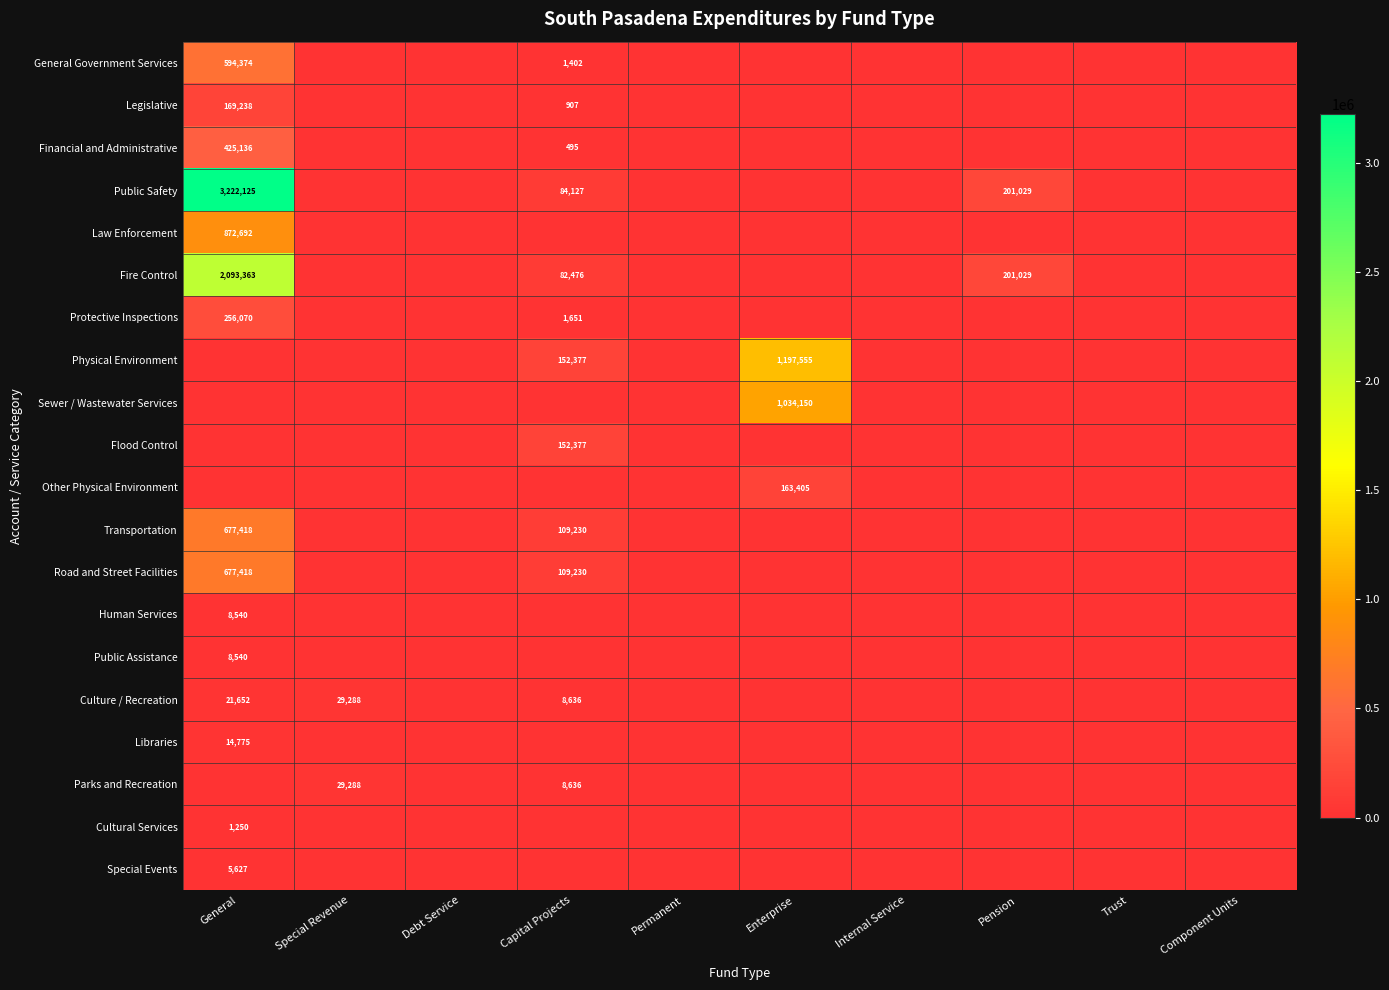

Is it true that Human Services equals 3425 at General?

False